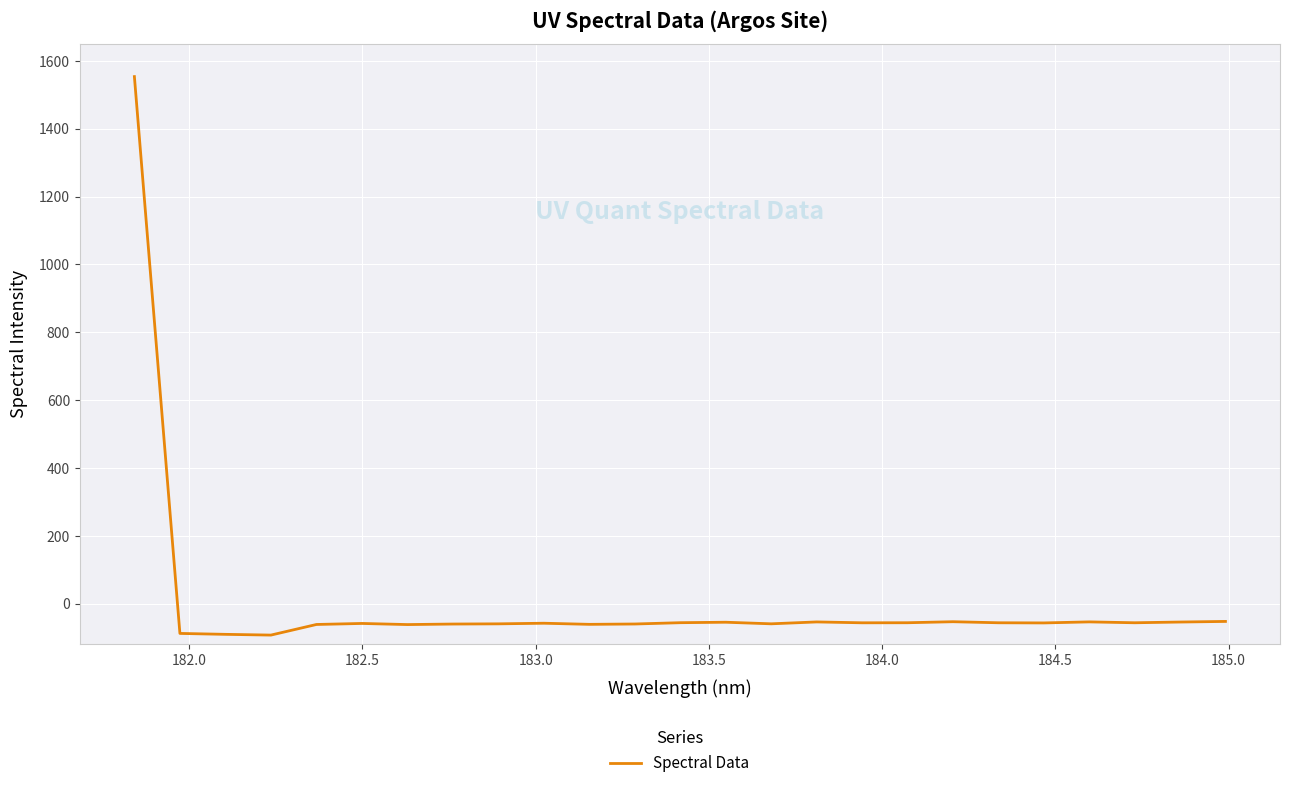

What is the maximum value shown in the chart?

1553.8